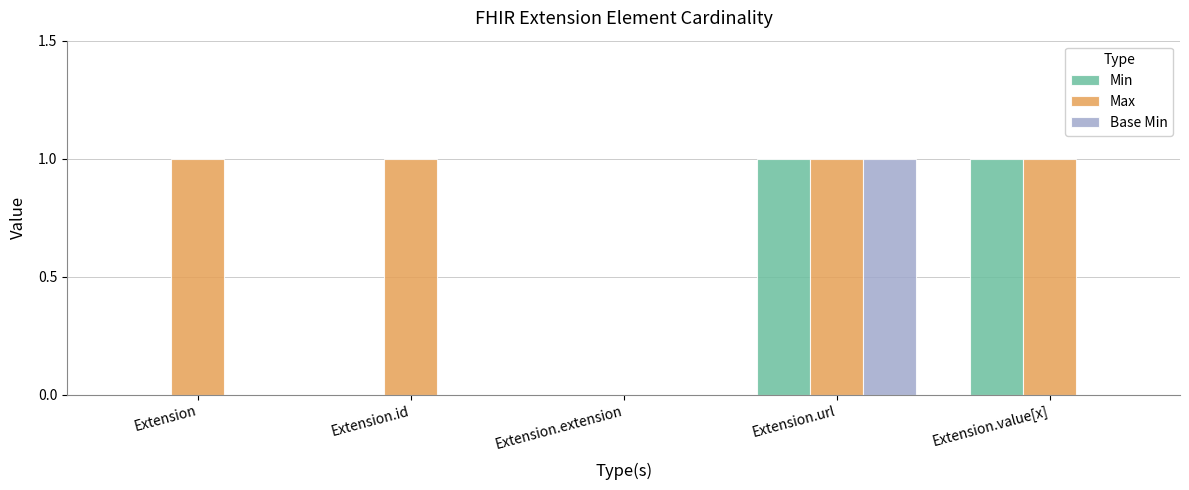

Reading left to right, transcribe all the data shown in this chart.

Min: 0	0	0	1	1
Max: 1	1	0	1	1
Base Min: 0	0	0	1	0